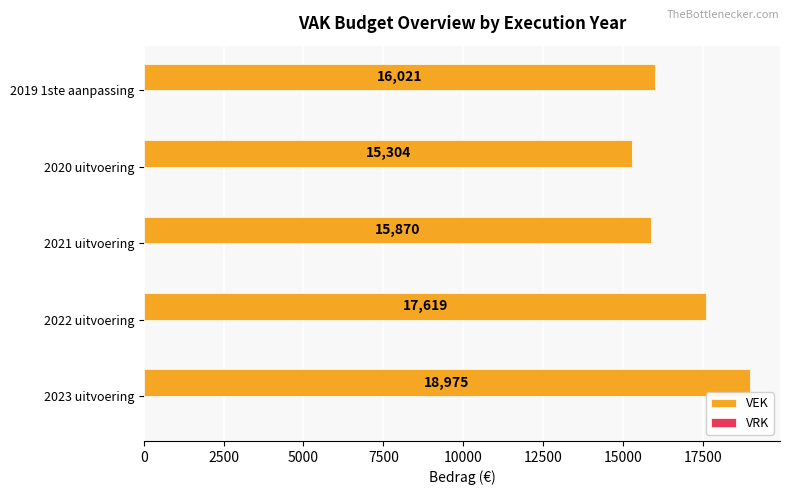

What is the smallest value displayed?

15304